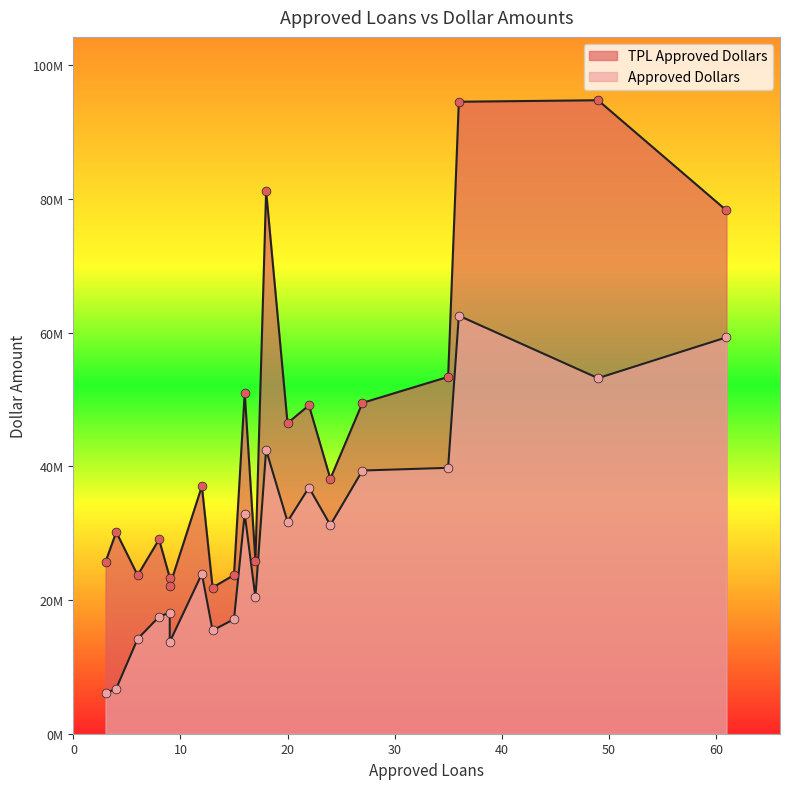

Is the value of Approved Dollars at 35 greater than the value of TPL Approved Dollars at 18?

No